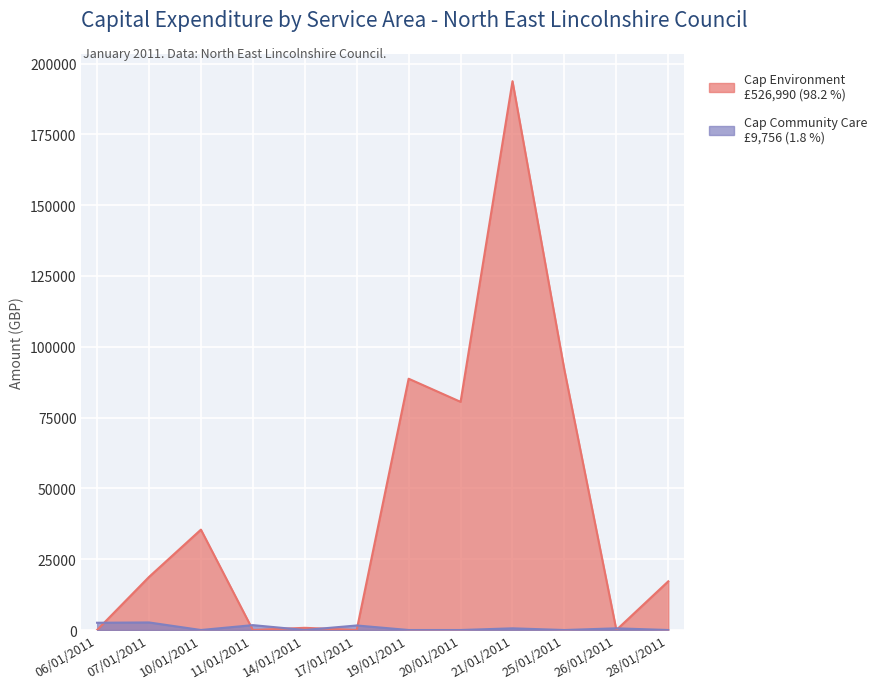

Rank the series by their average value, from highest to lowest.

Cap Environment, Cap Community Care